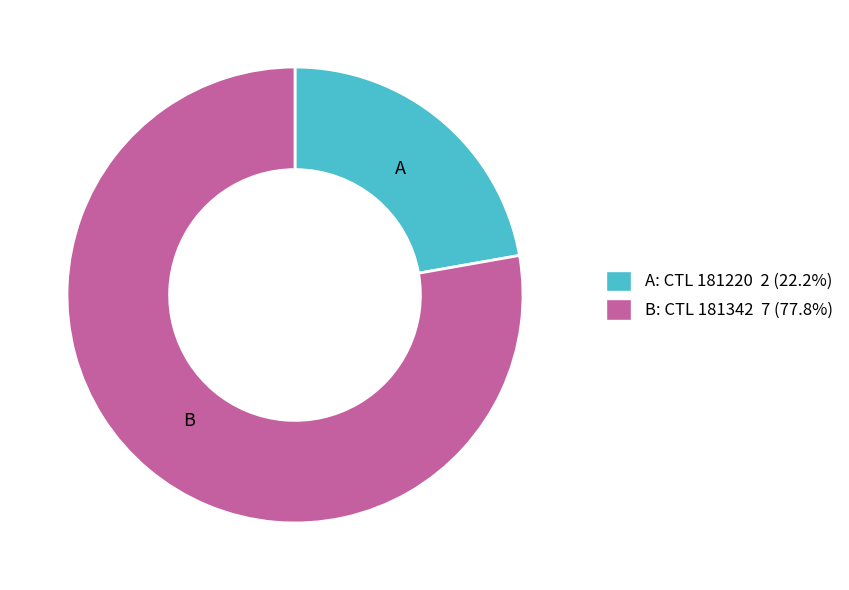

Is there a majority slice in this chart?

Yes